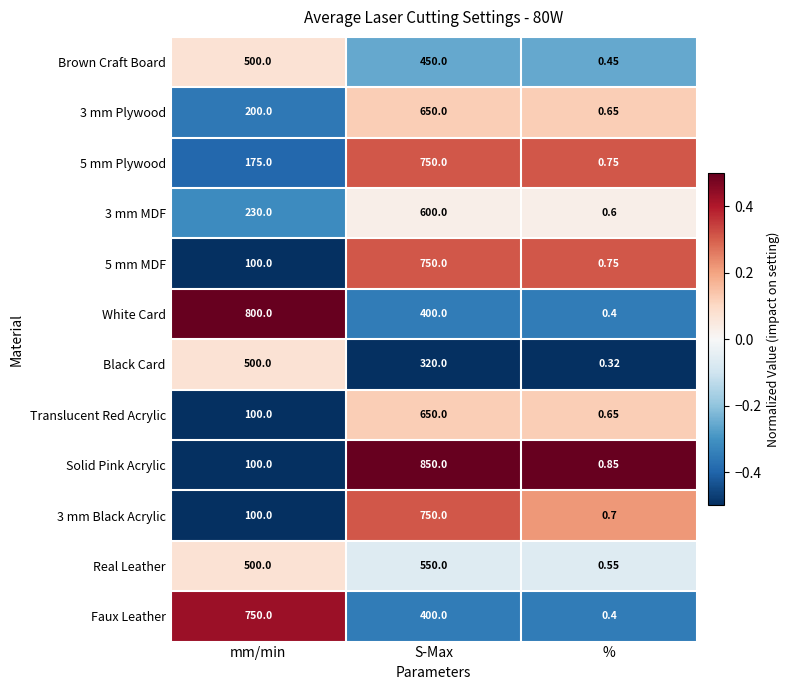

At which label is White Card closest to 400?

S-Max